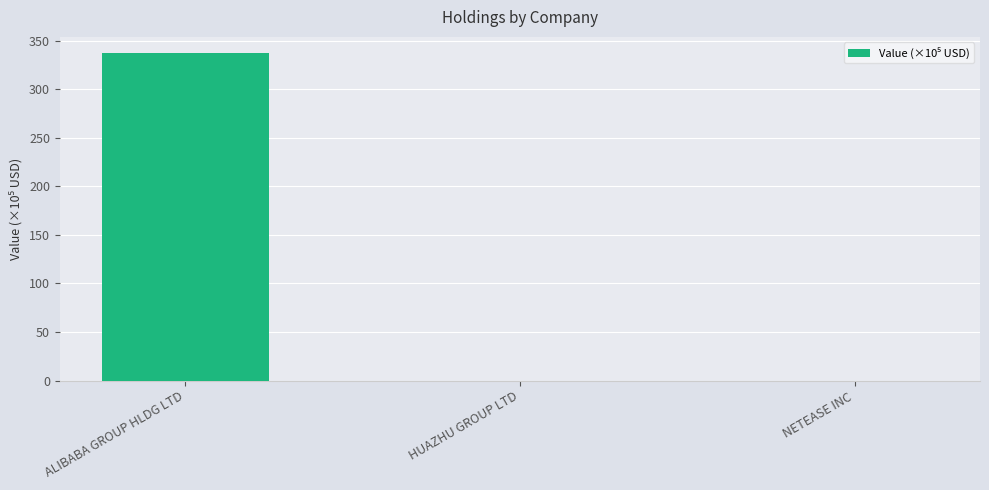

The chart shows a value of -191.6 at NETEASE INC. True or false?

False